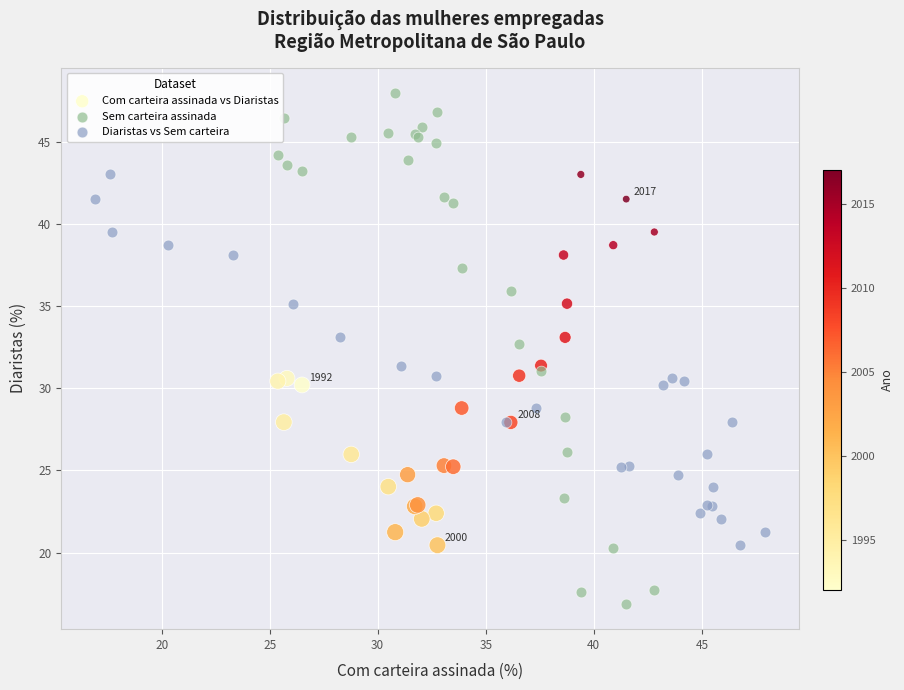

What are all the series names shown in the legend?

Com carteira assinada vs Diaristas, Sem carteira assinada, Diaristas vs Sem carteira